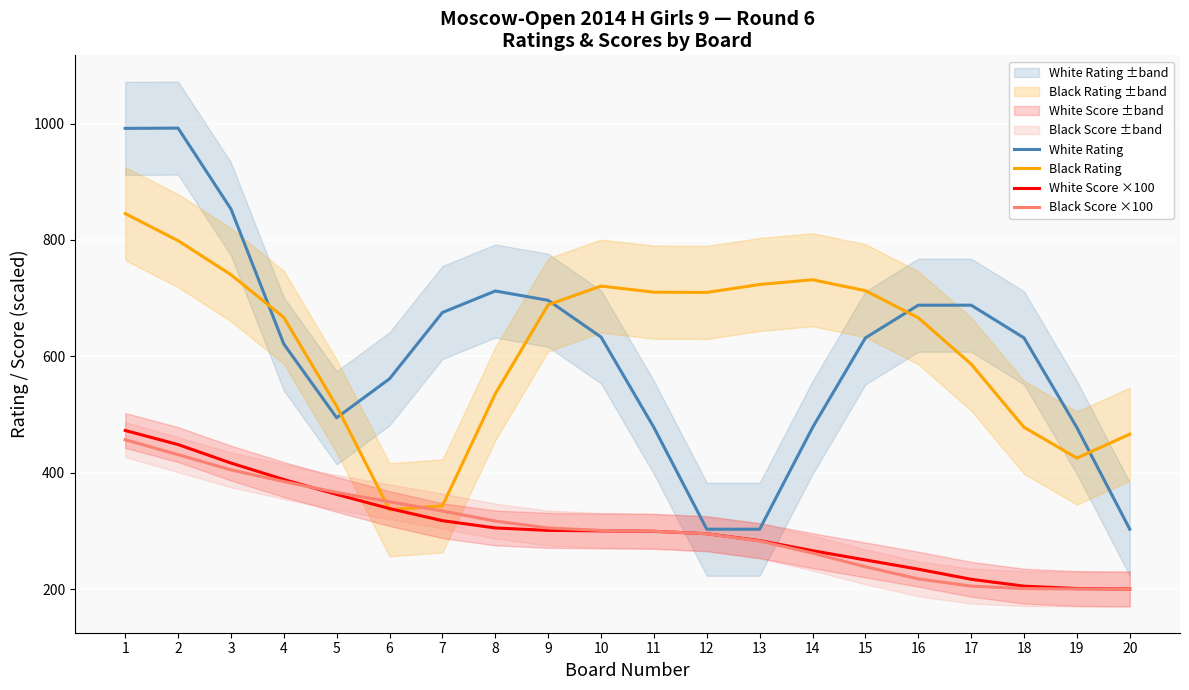

Rank the series at 17 from highest to lowest value.

White Rating, Black Rating, White Score ×100, Black Score ×100